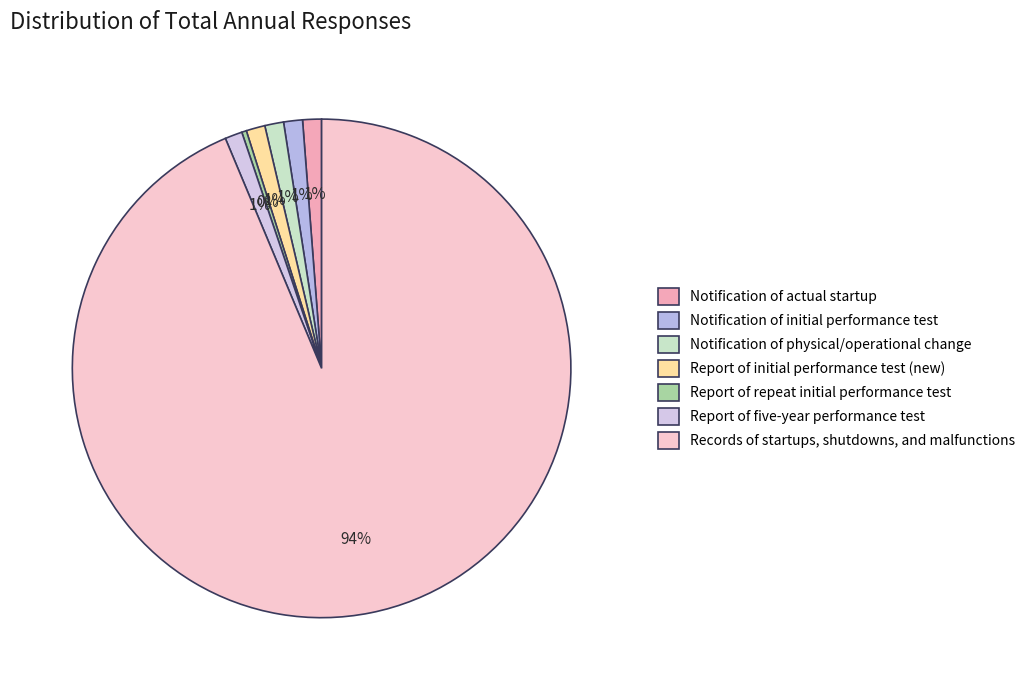

How many slices are in this pie chart?

7